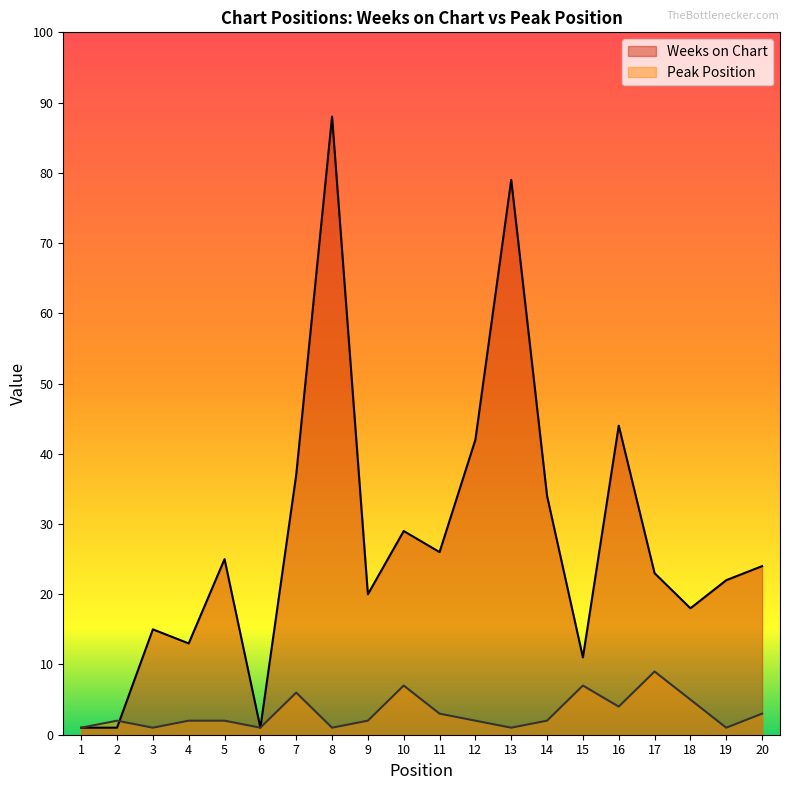

Which series has the largest total across all categories?

Weeks on Chart